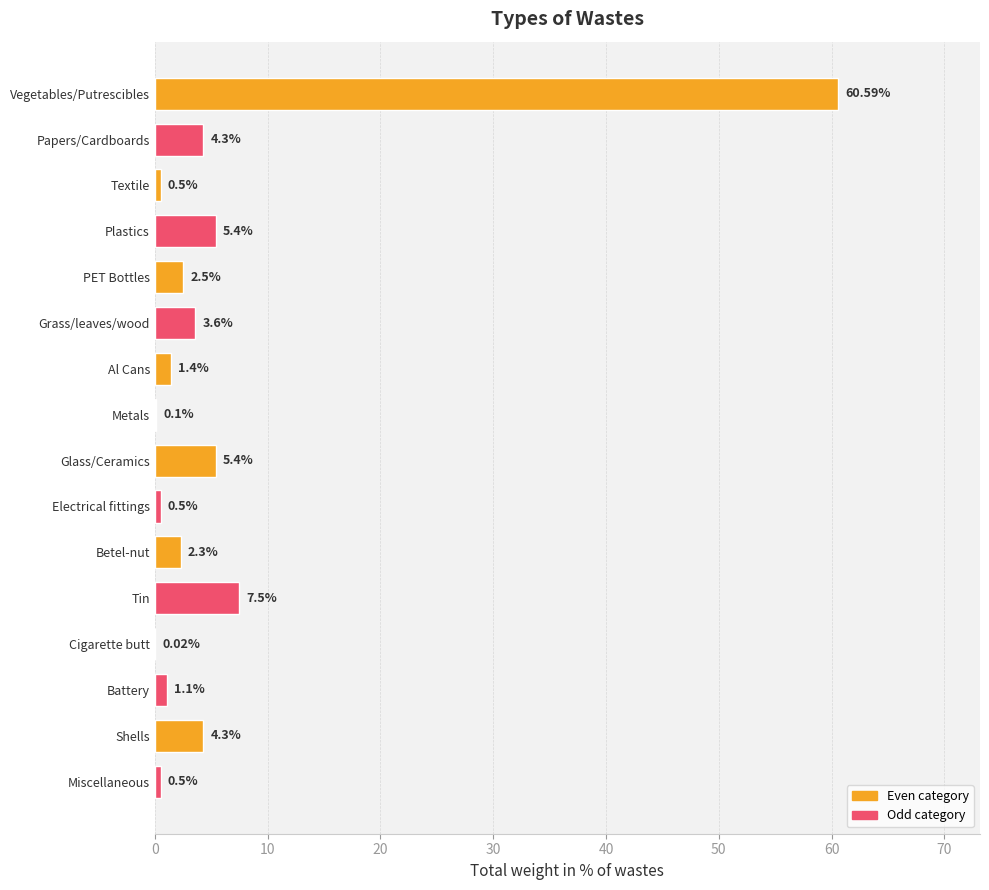

What is the sum of the values at Cigarette butt and Grass/leaves/wood?

3.6